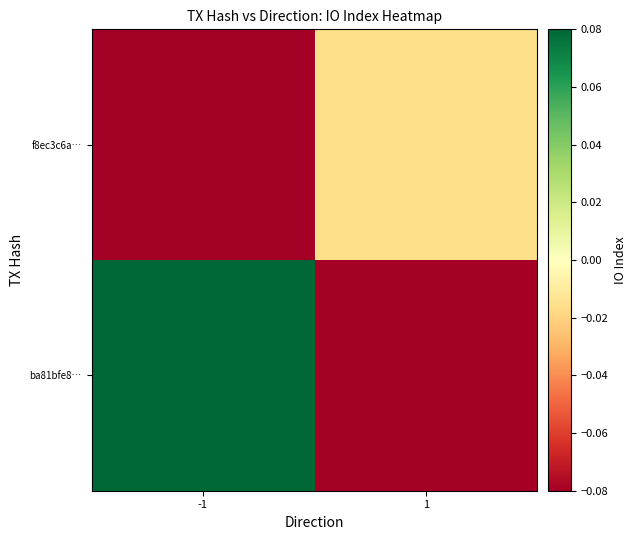

At which category is the sum across all series the highest?

-1